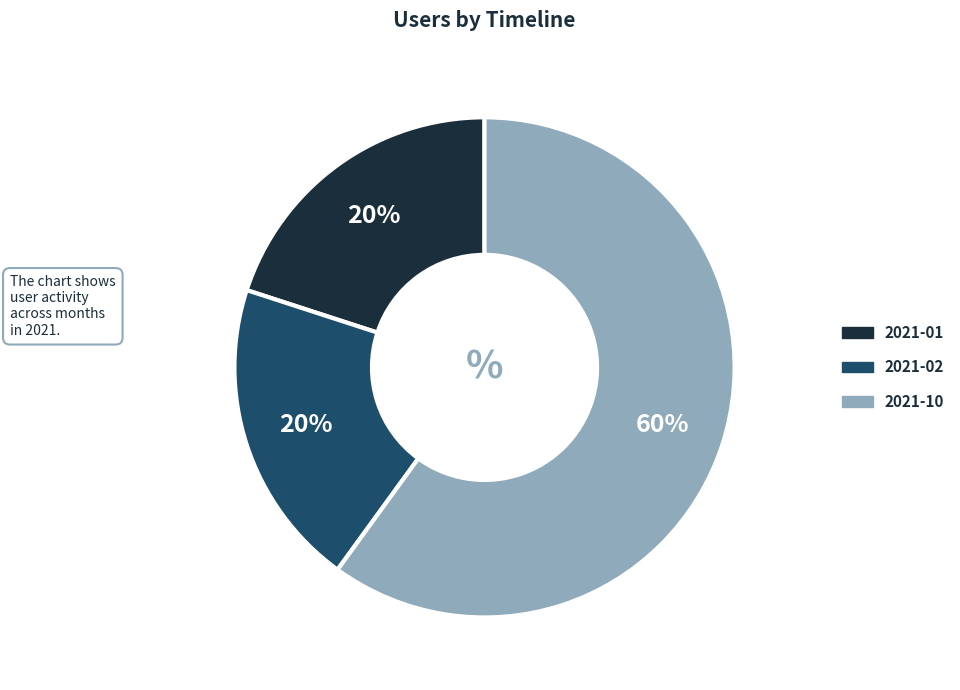

Count the number of slices in the pie.

3